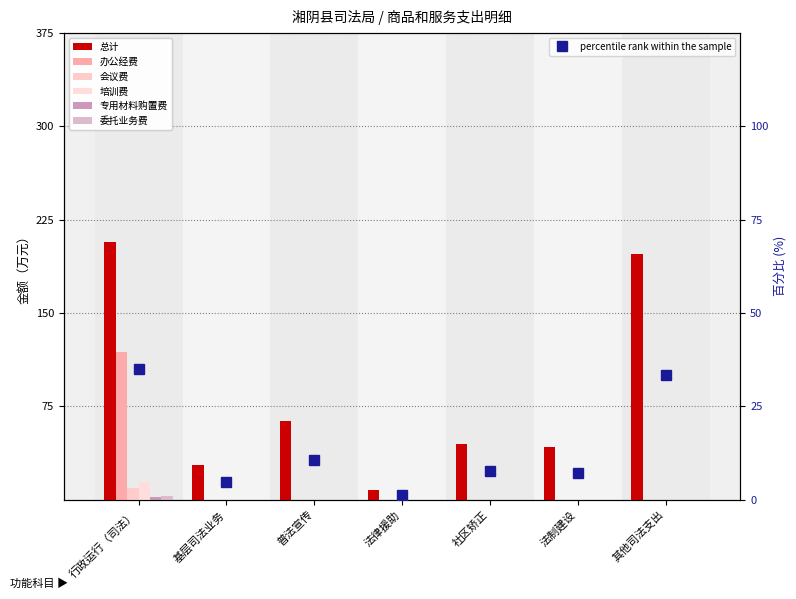

Are the bars horizontal?

No